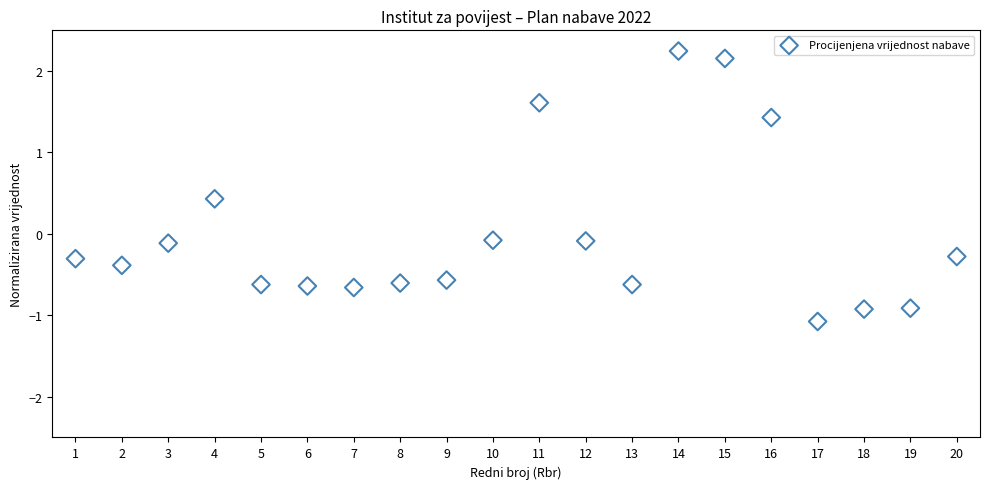

What is the range of Y values (max minus min)?

3.3